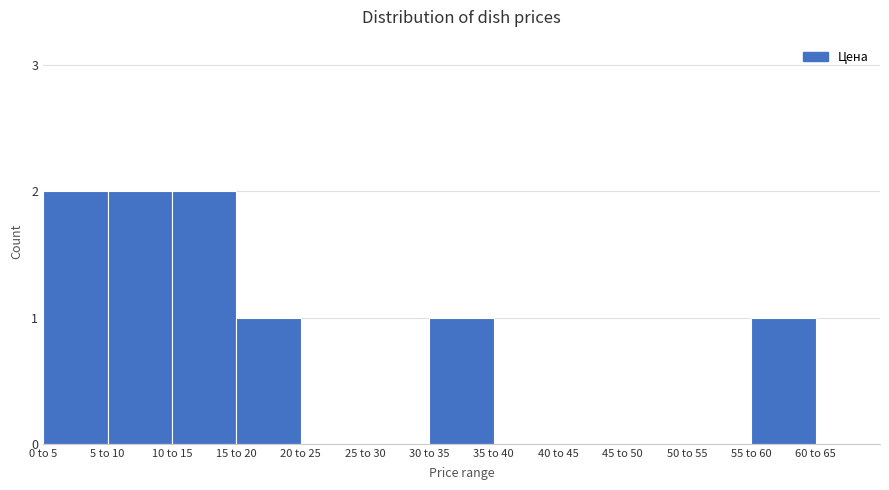

Reading left to right, what are all the values shown in this chart?

0 to 5=2	5 to 10=2	10 to 15=2	15 to 20=1	20 to 25=0	25 to 30=0	30 to 35=1	35 to 40=0	40 to 45=0	45 to 50=0	50 to 55=0	55 to 60=1	60 to 65=0